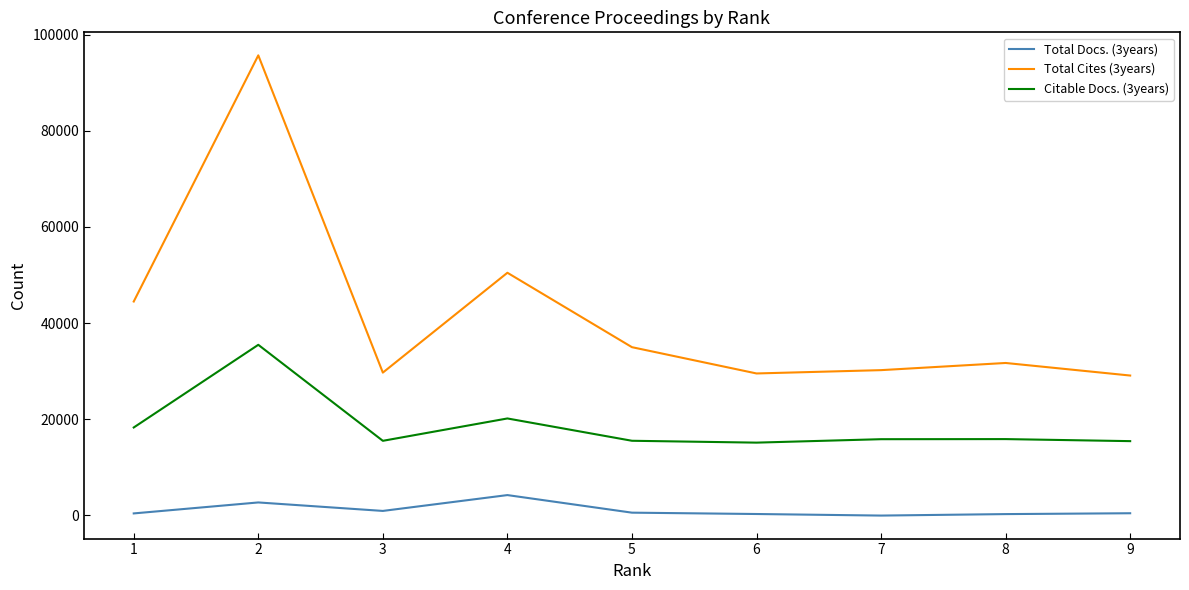

What is the value of the Total Cites (3years) point at the 4th from the left?

50462.6